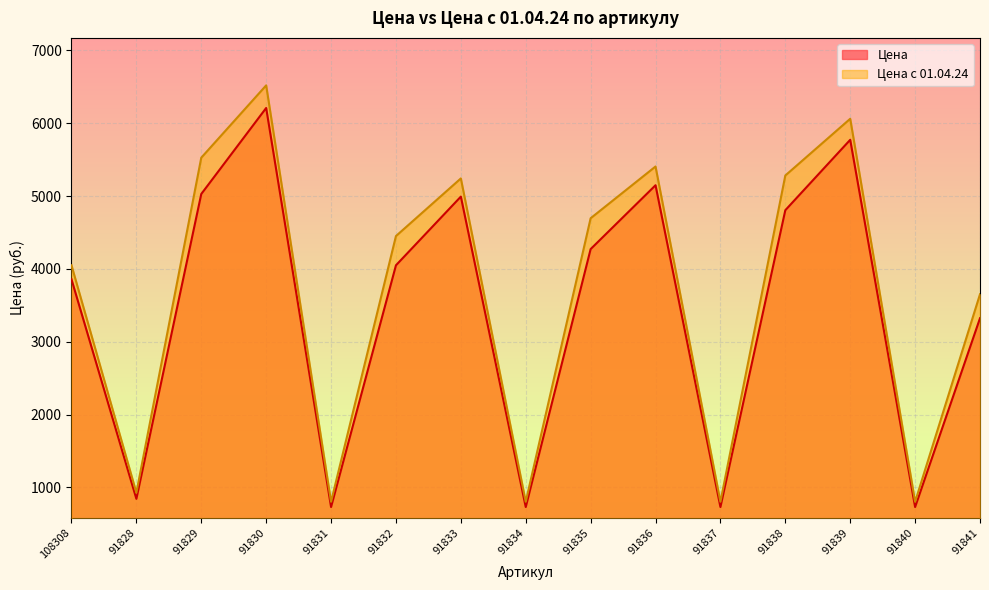

Reading left to right, transcribe all the data shown in this chart.

Цена: 3856.3	842.4	5027.8	6208.8	729.7	4048.9	4992.0	729.7	4271.4	5148.0	729.7	4805.3	5772.0	729.7	3322.2
Цена с 01.04.24: 4049.1	926.0	5526.4	6519.2	802.1	4450.4	5241.6	802.1	4695.0	5405.4	802.1	5281.9	6060.6	802.1	3651.7